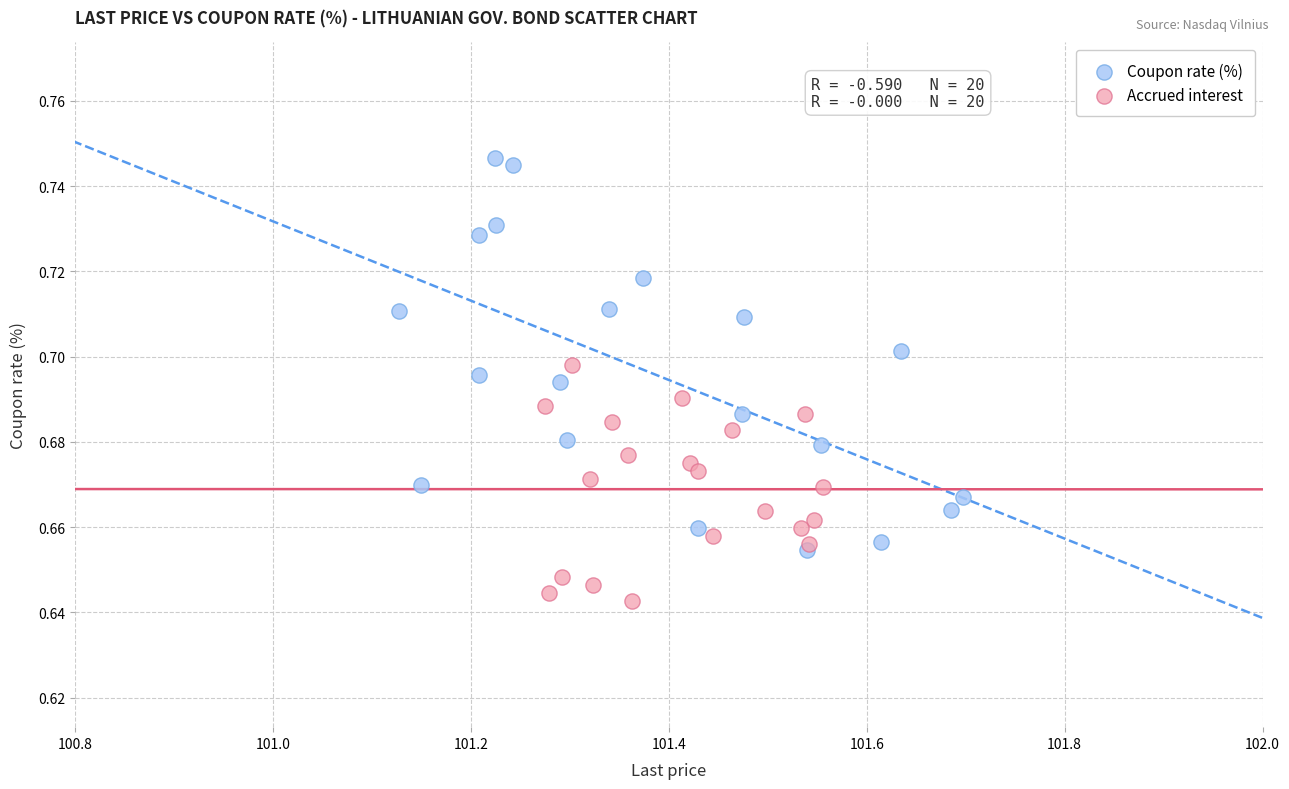

Which series has the largest Y range (max minus min)?

Coupon rate (%)